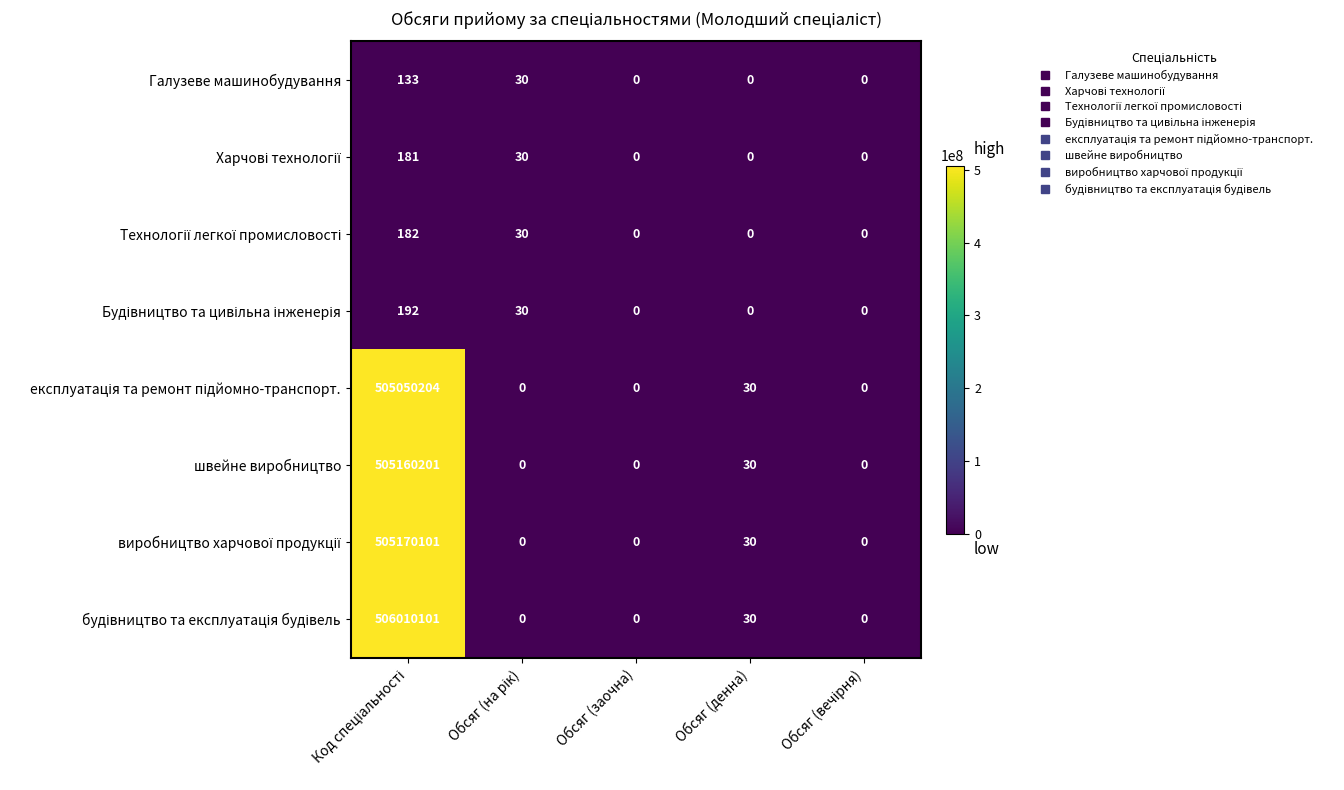

What is the maximum value shown in the chart?

506010101